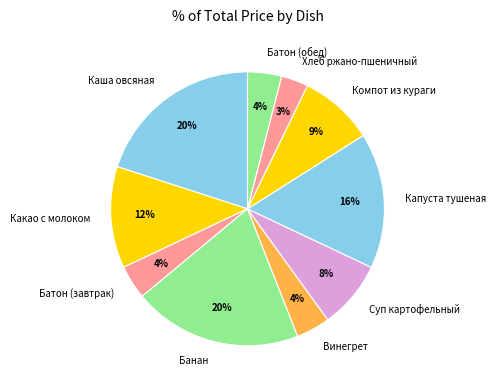

To the nearest percent, what is the difference between the Каша овсяная and Хлеб ржано-пшеничный slice percentages?

17%